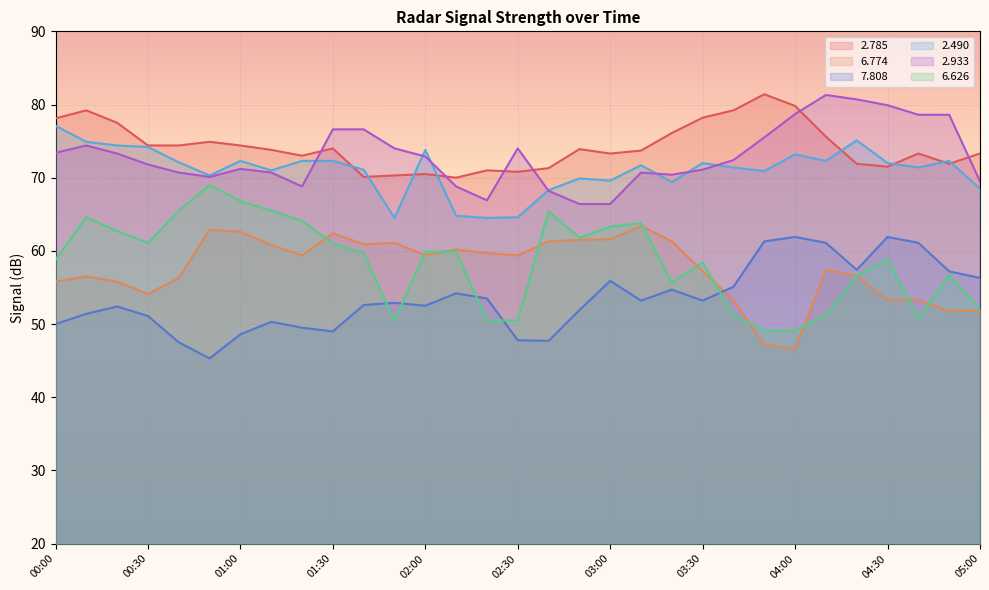

What is the difference between the maximum and minimum values in the   6.774 series?

16.8